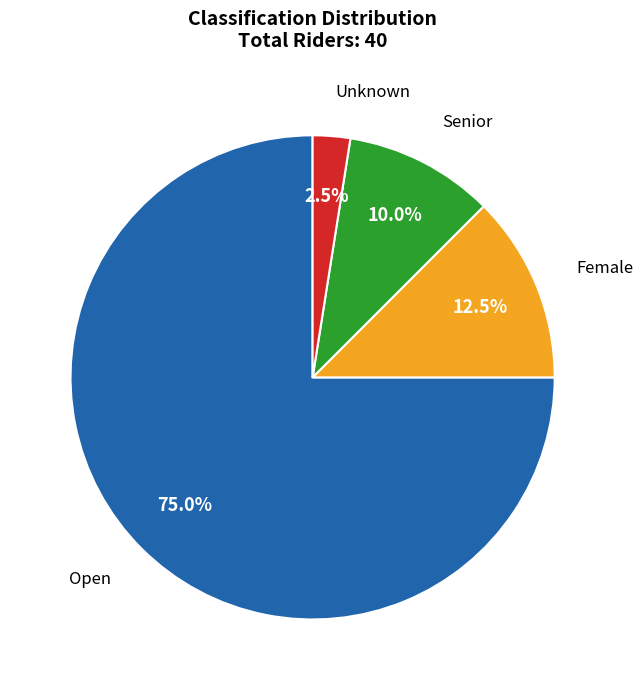

To the nearest percent, what portion does Senior represent?

10%